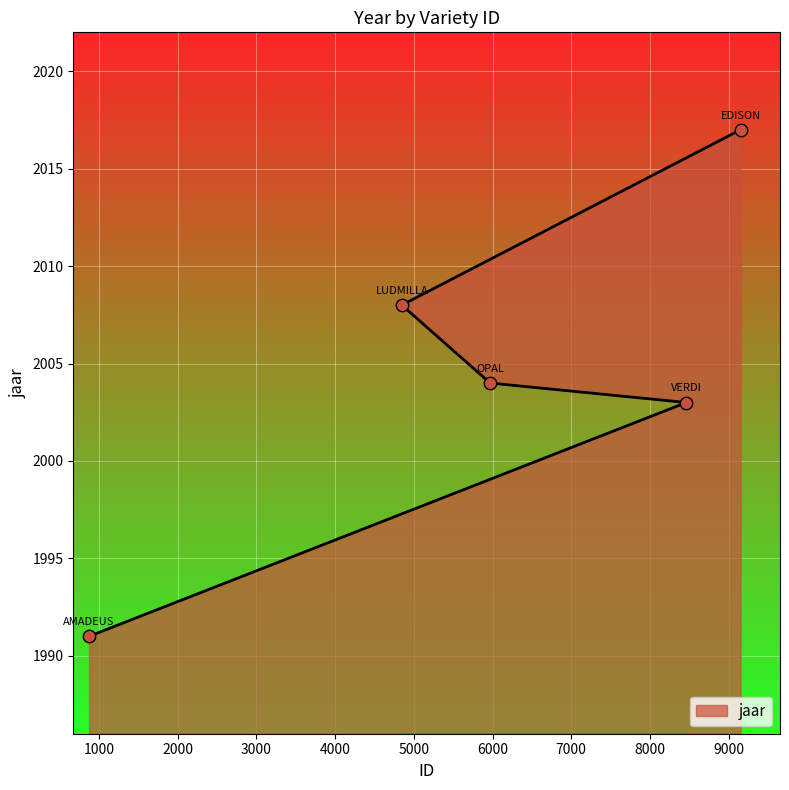

Which has a higher value, 4847 or 876?

4847